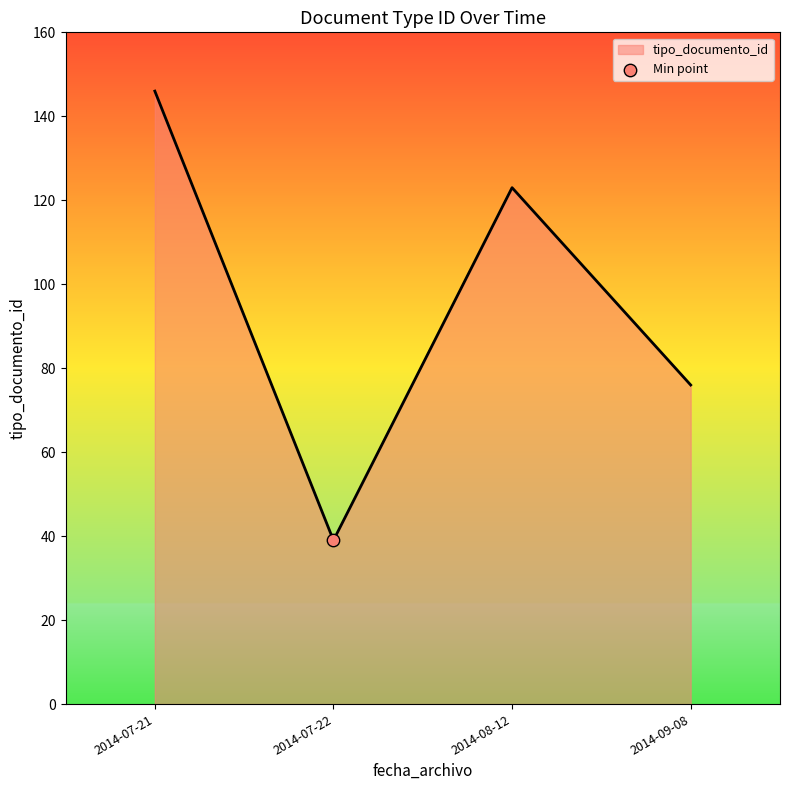

What is the change in value from 2014-07-21 to 2014-08-12?

-23